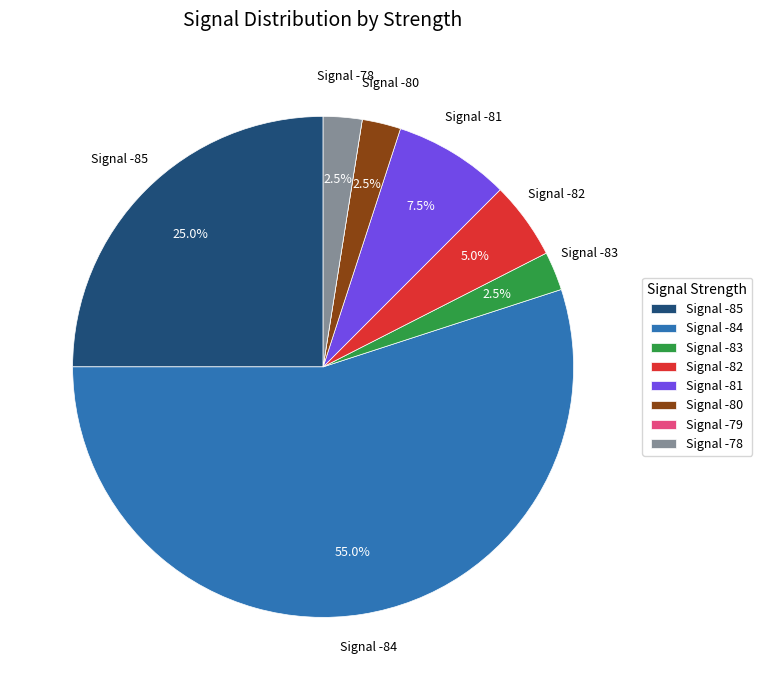

Is there any slice that represents more than half of the pie?

Yes